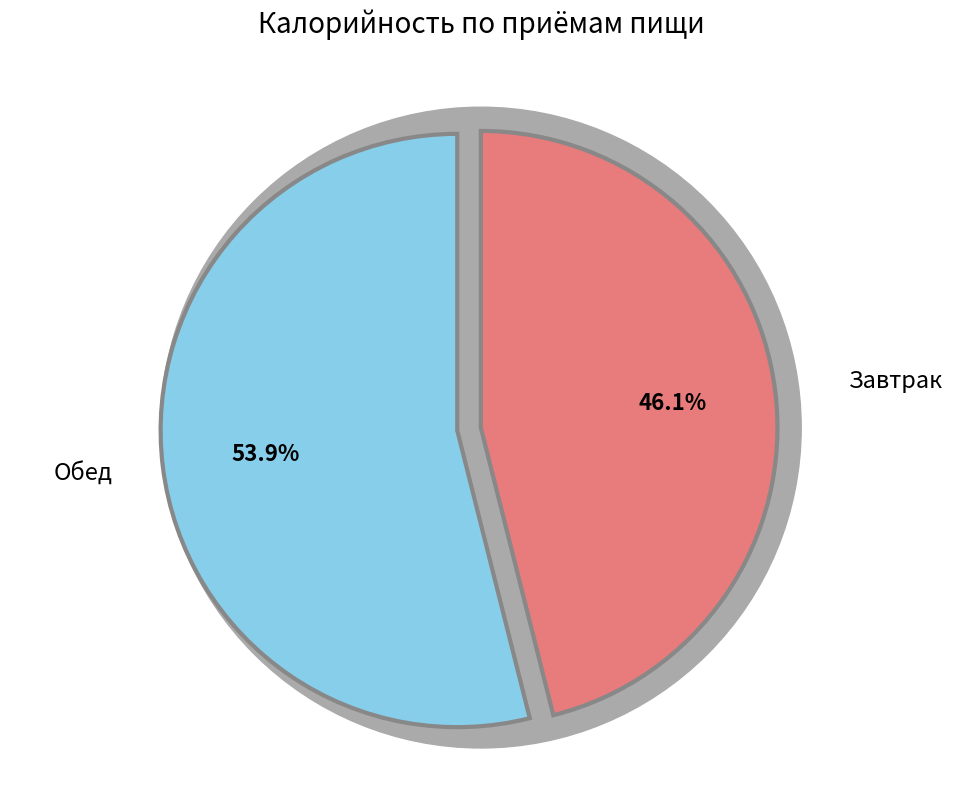

To the nearest percent, what percentage of the pie is Обед?

54%